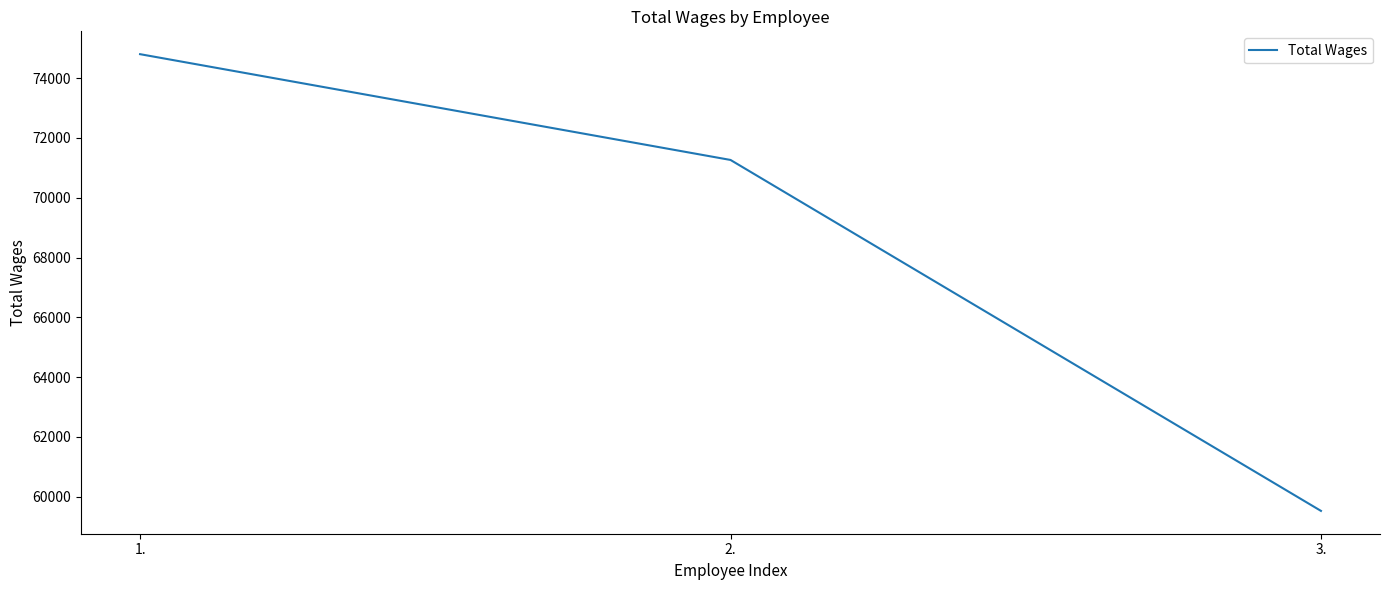

At which label is the value closest to 67163?

2.